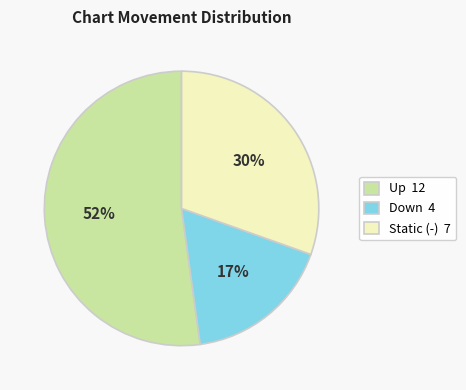

Rank the categories by value from lowest to highest.

Down 4, Static (-) 7, Up 12